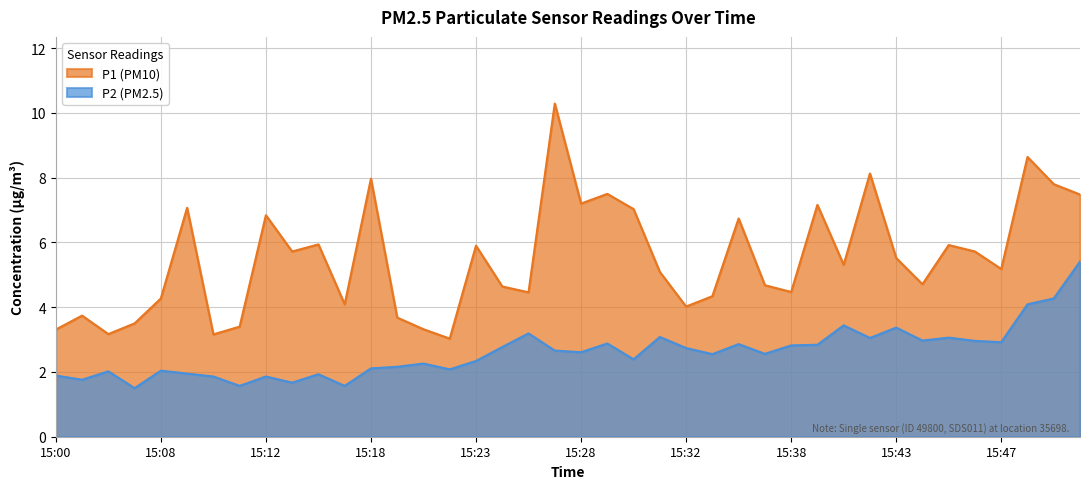

What is the approximate value of P1 at 15:31?

5.1